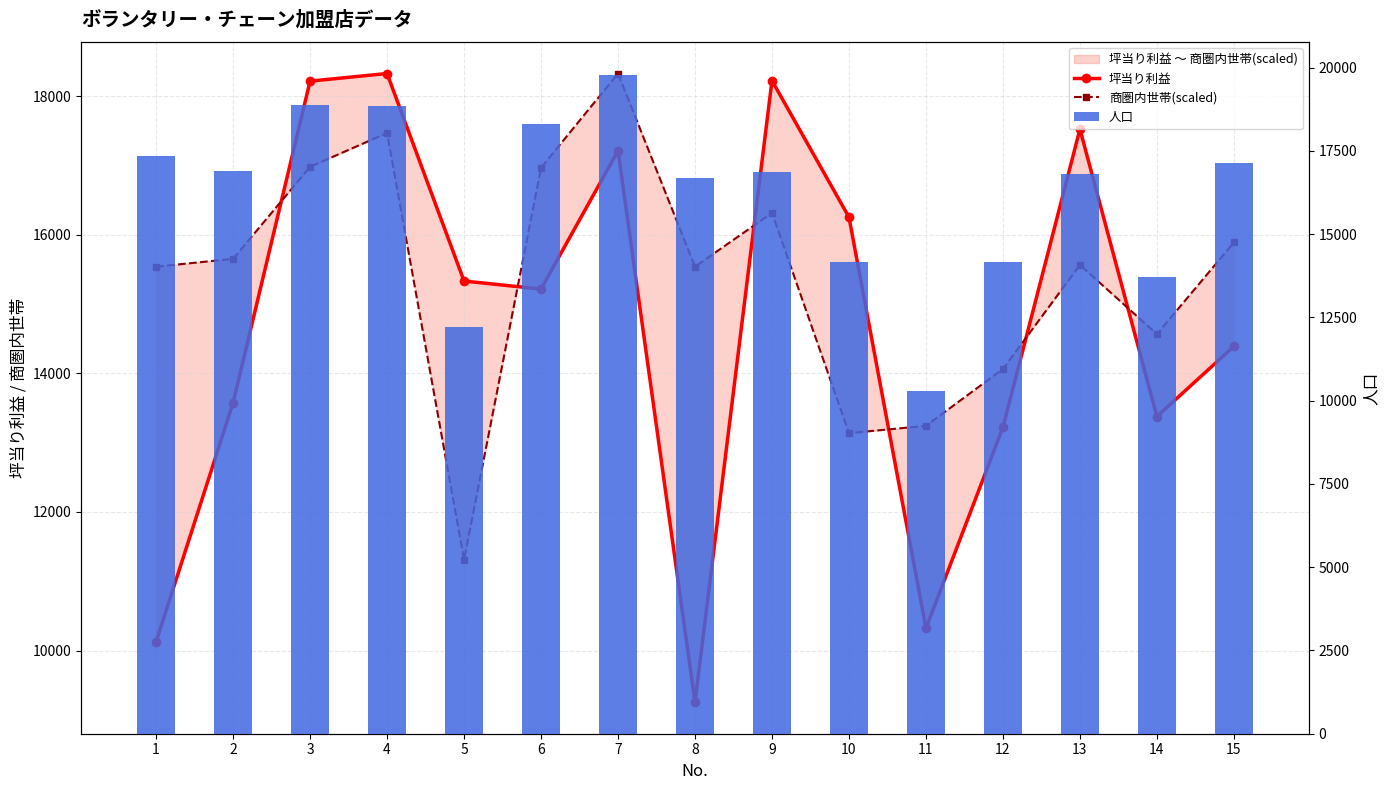

Reading right to left, what are all the values shown in this chart?

坪当り利益: 14389.0	13376.0	17522.0	13221.0	10321.0	16252.0	18222.0	9253.0	17211.0	15215.0	15331.0	18325.0	18215.0	13574.0	10125.0
商圏内世帯(scaled): 15888.3	14564.9	15563.1	14062.1	13241.5	13136.5	16313.6	15538.1	18325.0	16964.1	11310.2	17466.9	16979.1	15650.7	15538.1
人口: 17148.0	13719.0	16797.0	14177.0	10292.0	14178.0	16878.0	16700.0	19778.0	18309.0	12207.0	18852.0	18865.0	16891.0	17360.0